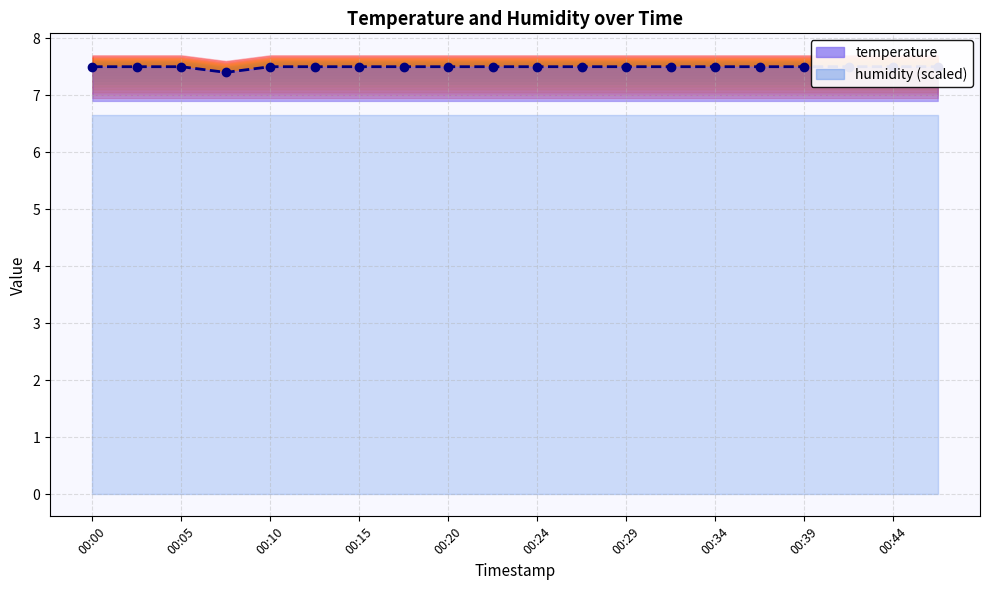

What is the average value?

7.5